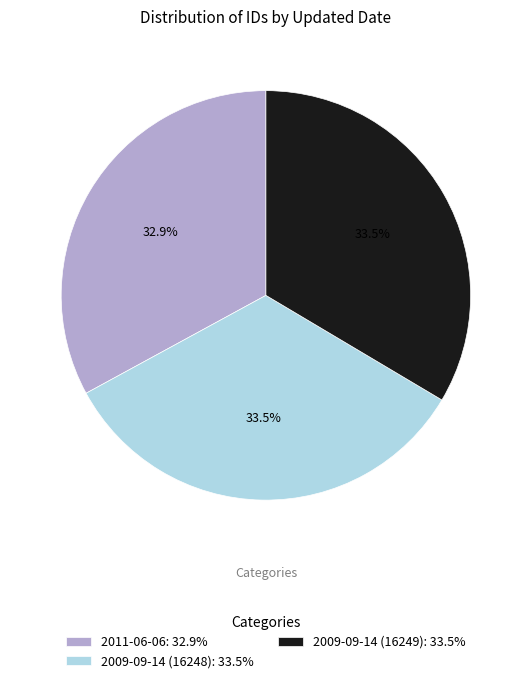

Is there a majority slice in this chart?

No